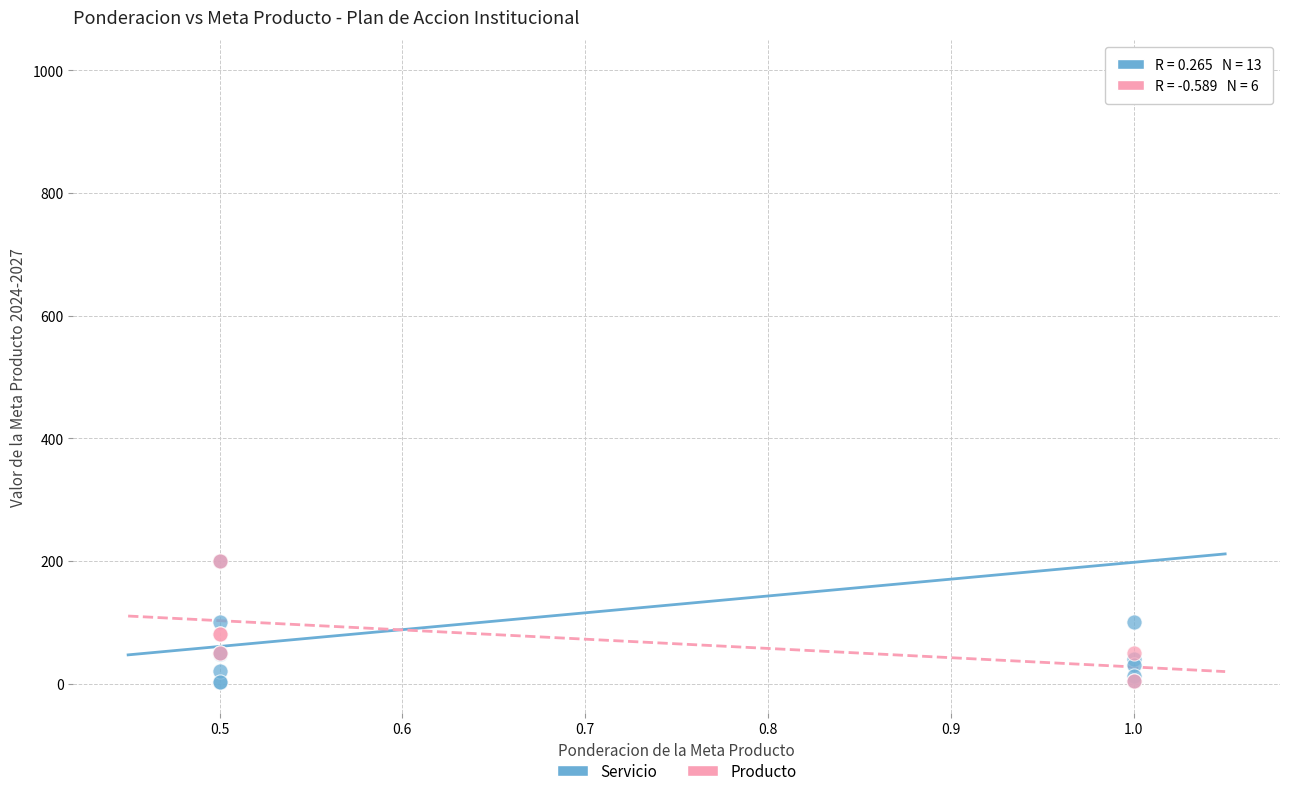

What are all the series names shown in the legend?

Servicio, Producto